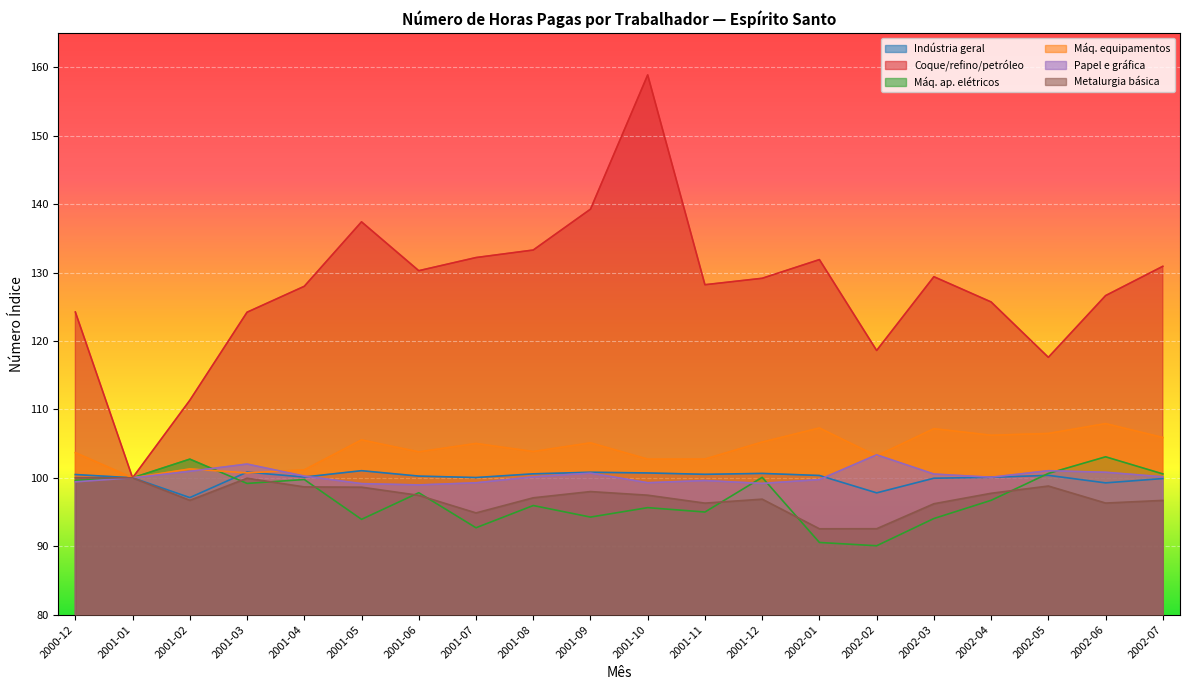

What is the difference between the maximum and second lowest values in the Máq. ap. elétricos series?

12.5